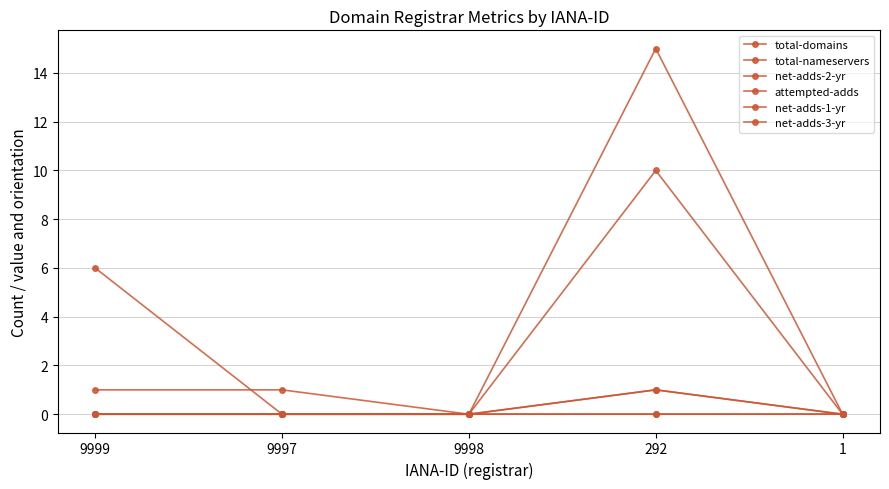

At 9998, list the series in order from smallest to largest.

total-domains, total-nameservers, net-adds-2-yr, attempted-adds, net-adds-1-yr, net-adds-3-yr